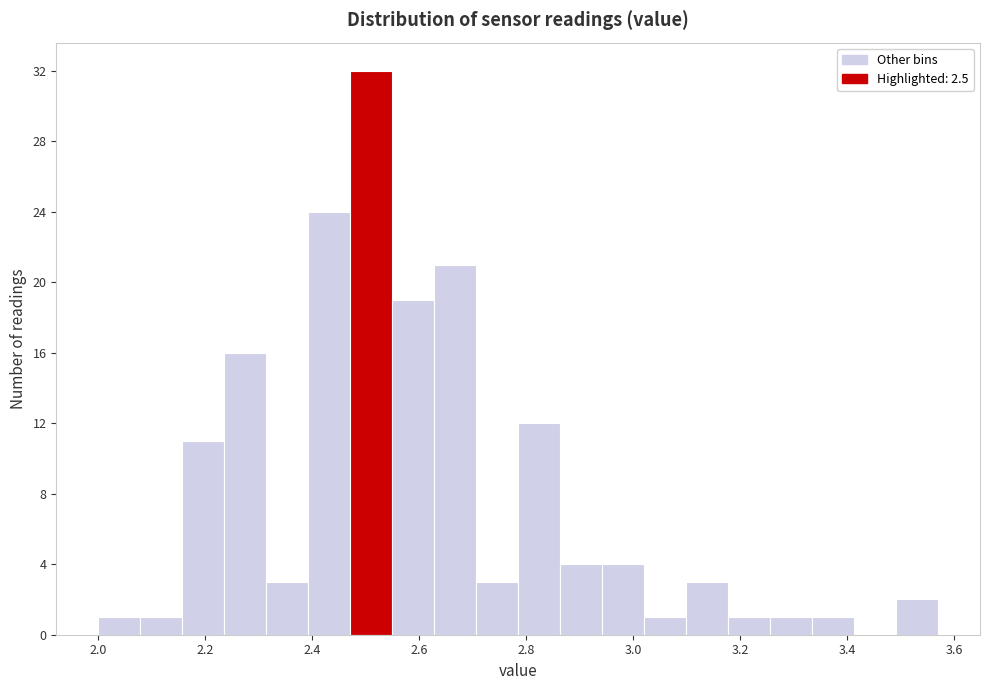

Read against the x-axis, roughly where is the centre of the tallest bar?

2.52